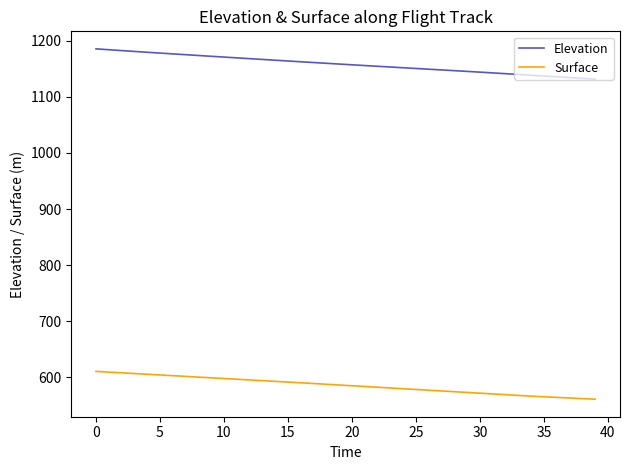

What is the maximum value for Elevation?

1185.5